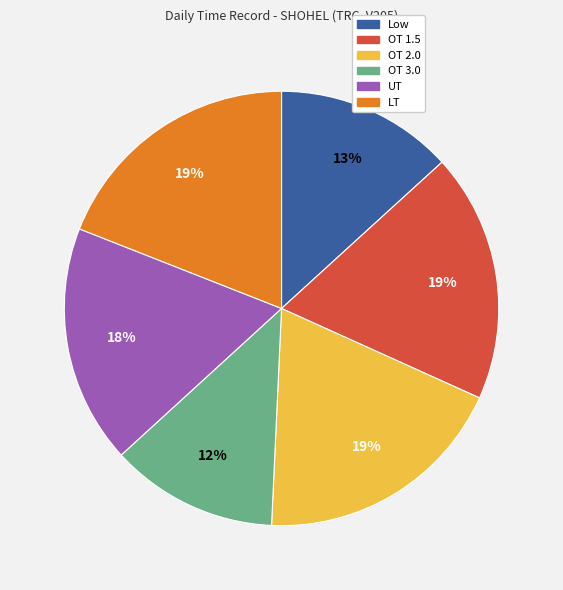

To the nearest percent, what portion does LT represent?

19%